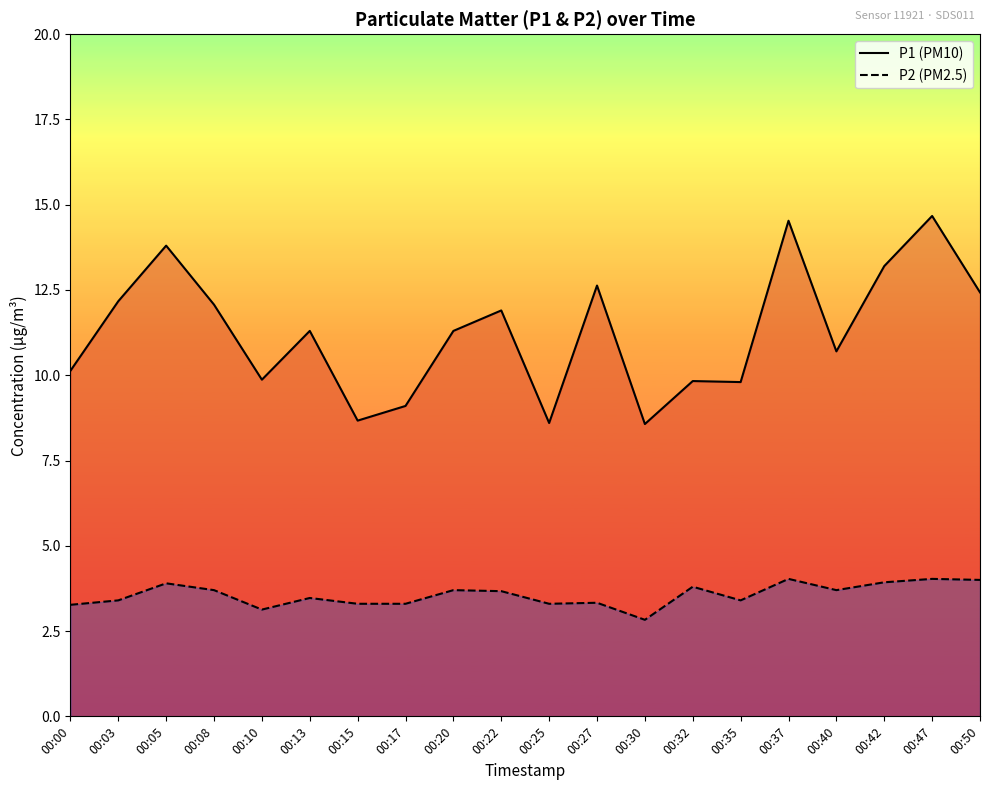

Reading left to right, list all the values displayed in this chart.

P1: 10.1	12.2	13.8	12.1	9.9	11.3	8.7	9.1	11.3	11.9	8.6	12.6	8.6	9.8	9.8	14.5	10.7	13.2	14.7	12.4
P2: 3.3	3.4	3.9	3.7	3.1	3.5	3.3	3.3	3.7	3.7	3.3	3.3	2.8	3.8	3.4	4.0	3.7	3.9	4.0	4.0